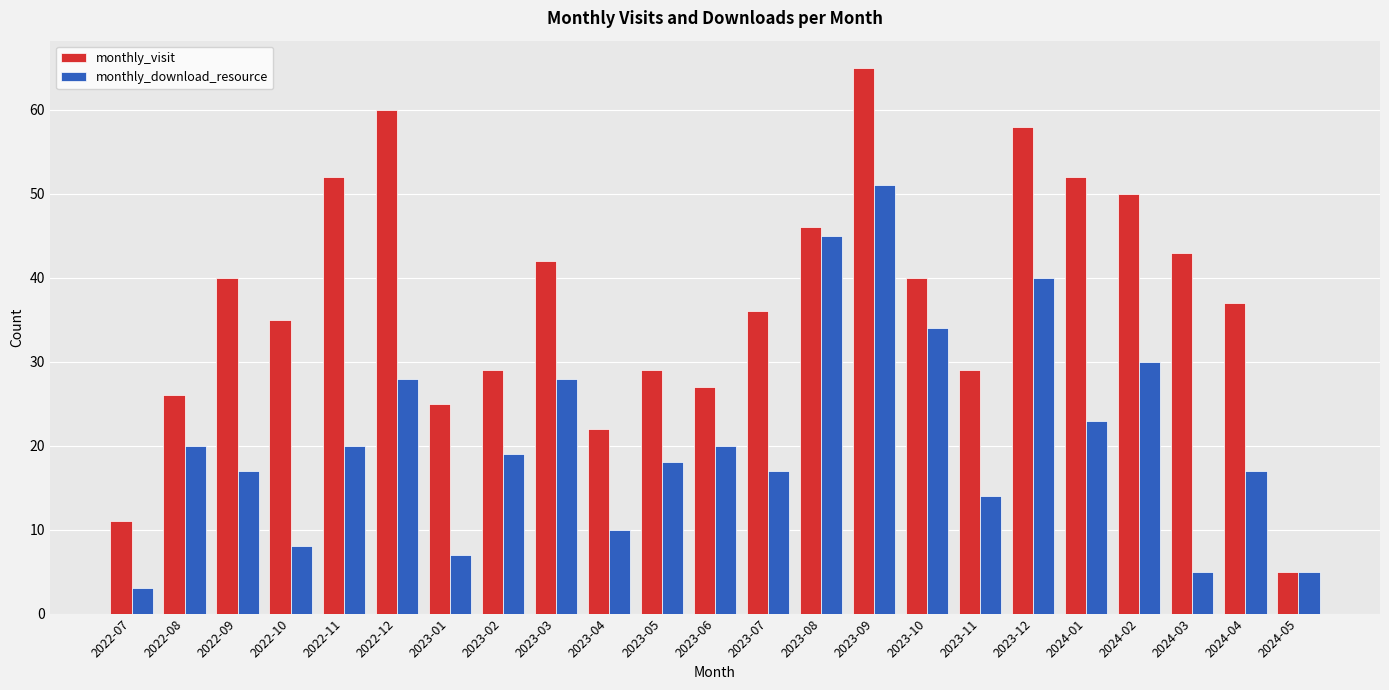

List the series in order of their peak value, highest first.

monthly_visit, monthly_download_resource